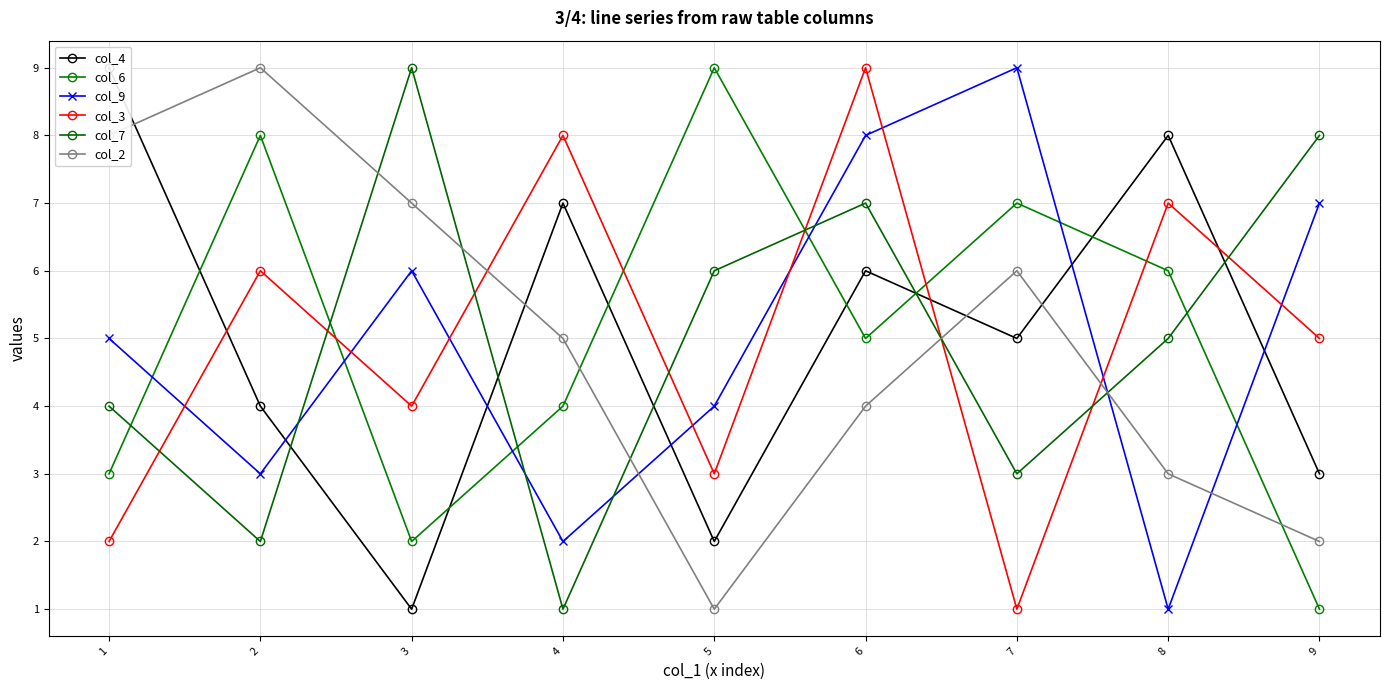

Which category has the highest value across all series?

1